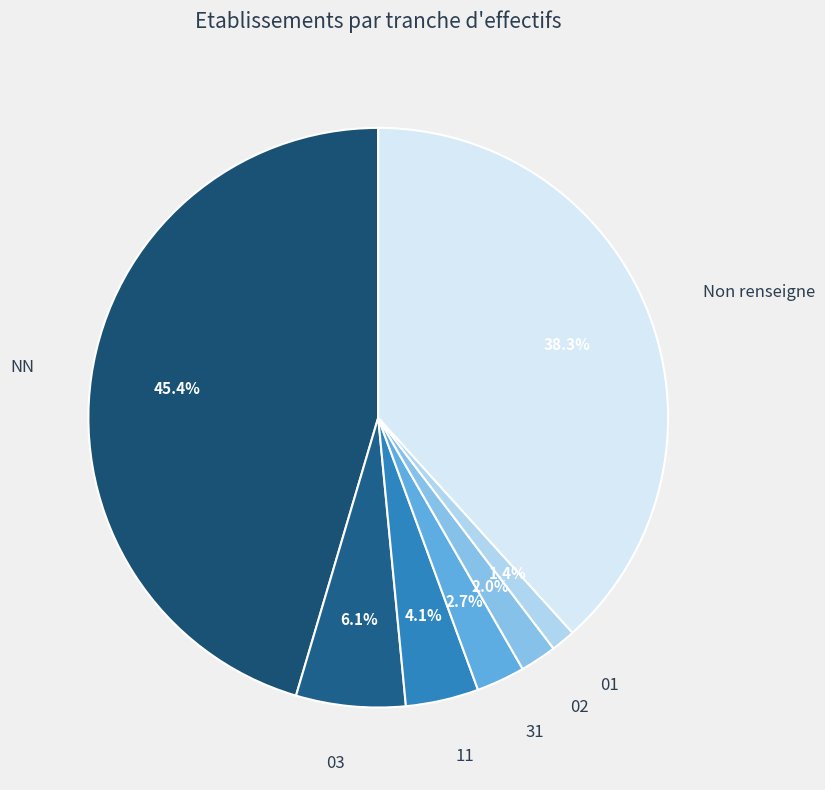

Count the number of slices in the pie.

7